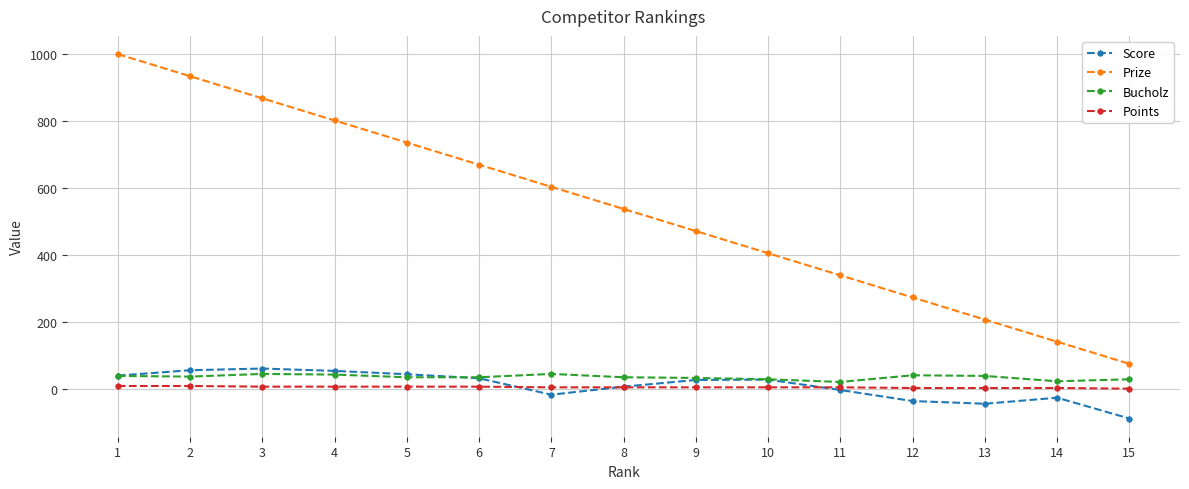

Which series has the largest range (max minus min)?

Prize